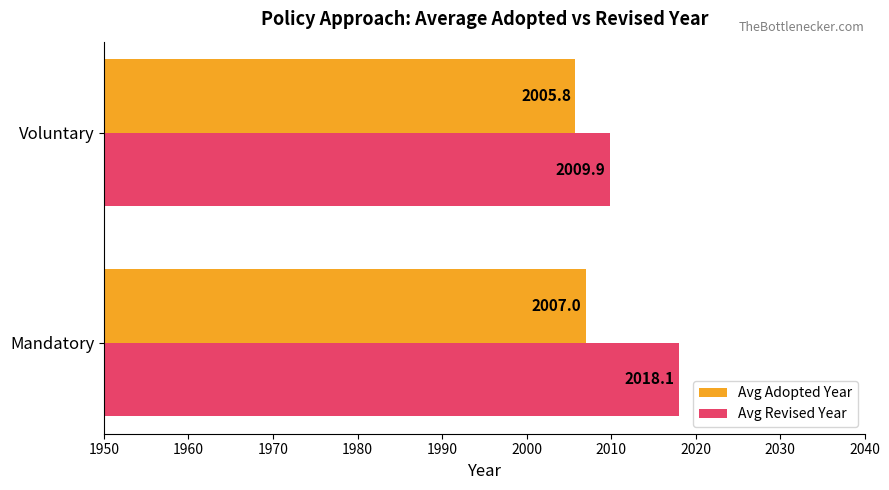

Which category has the lowest value across all series?

Voluntary